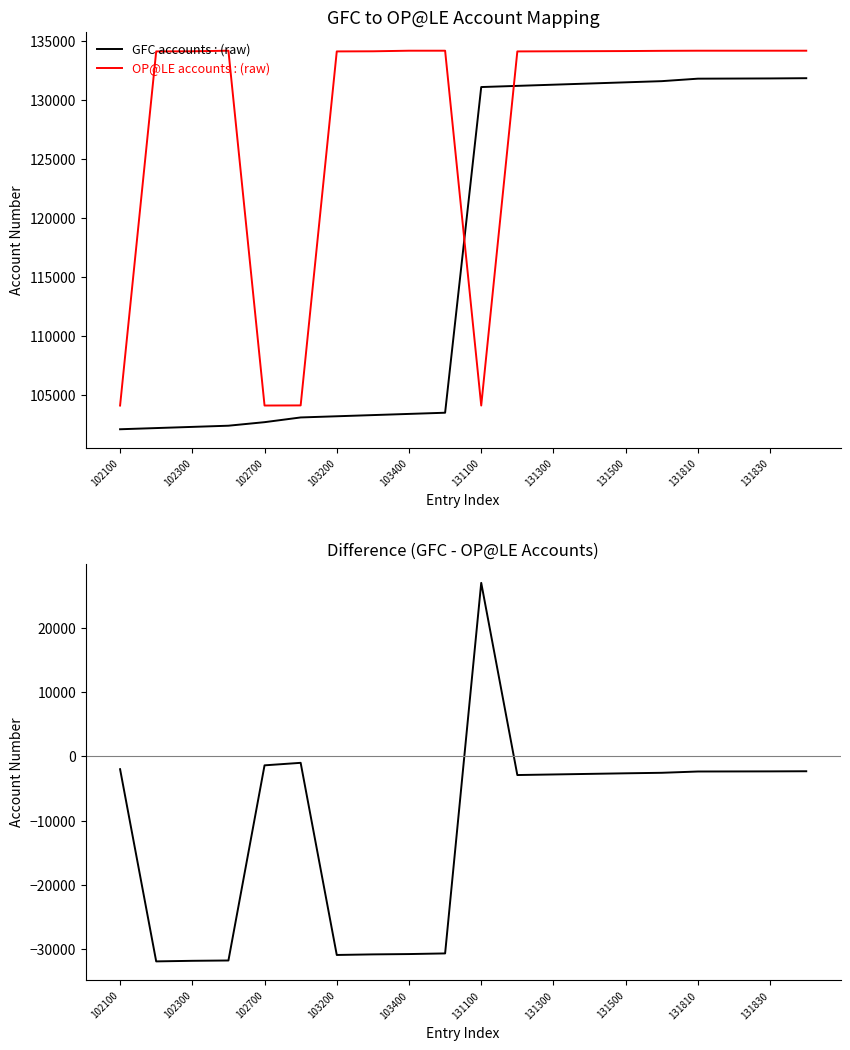

What is the minimum value shown in the chart?

-31920